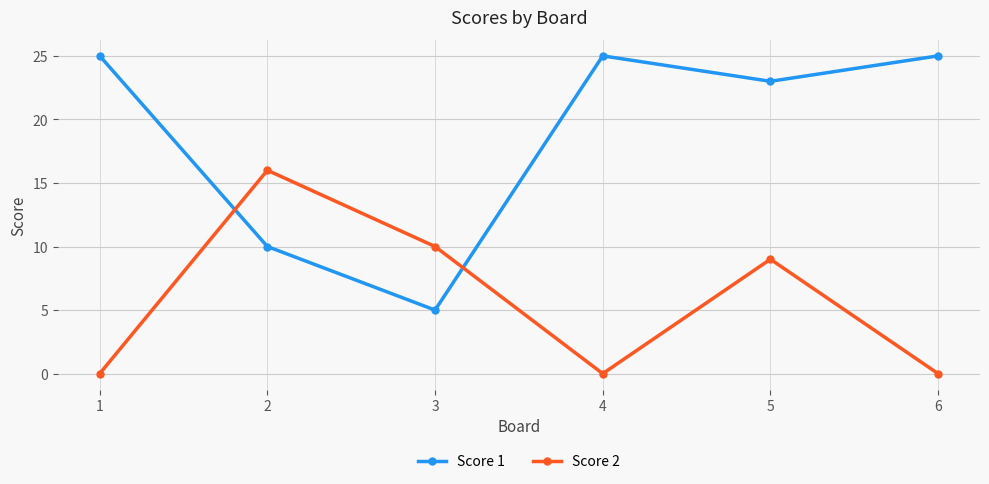

Which category has the highest value in the Score 2 series?

2